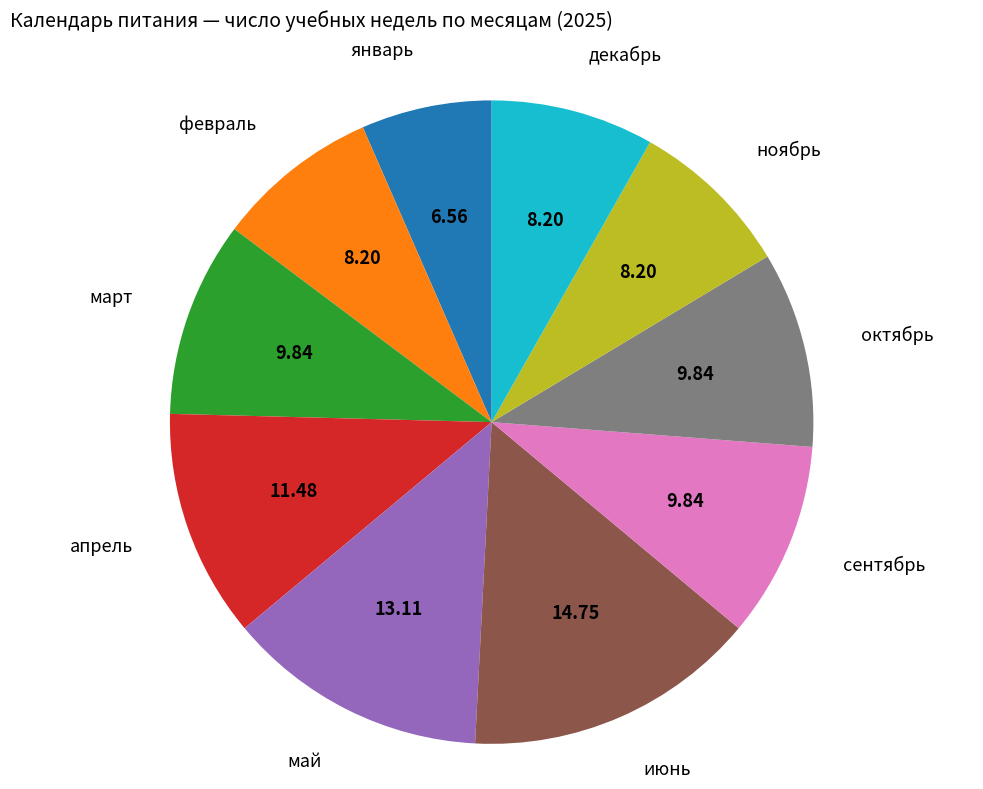

Is there any slice that represents more than half of the pie?

No